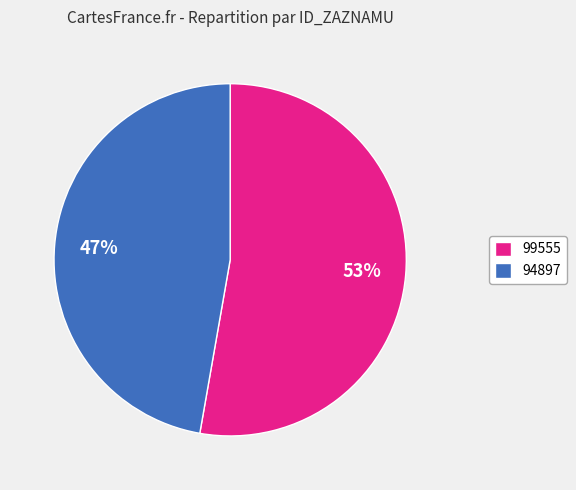

What is the smallest slice in the pie chart?

94897